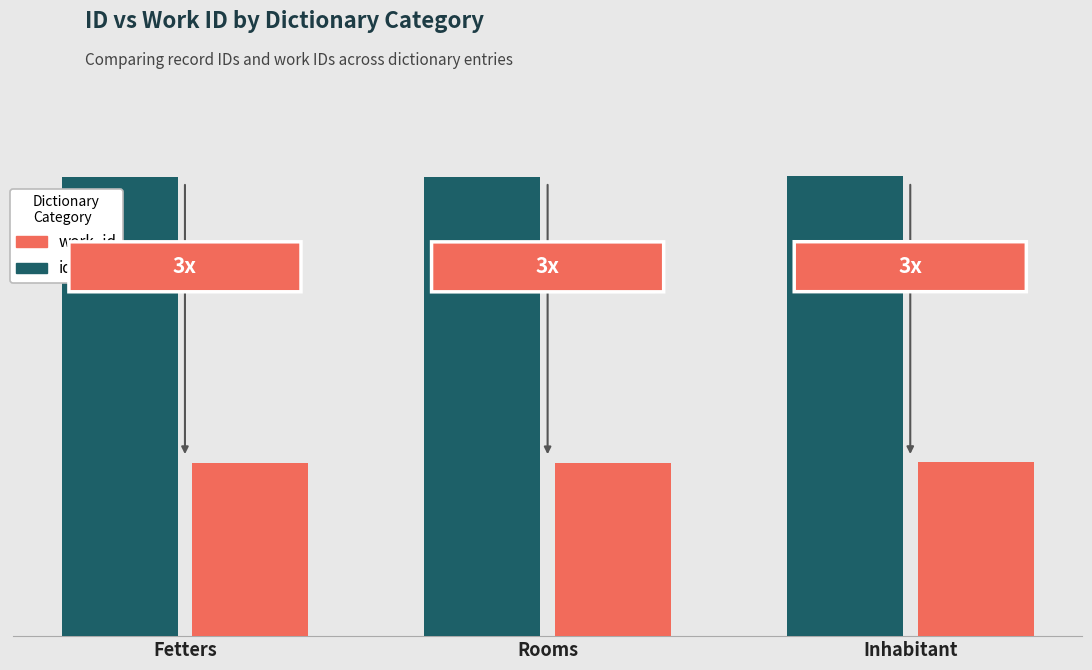

Which series has the largest range (max minus min)?

work_id